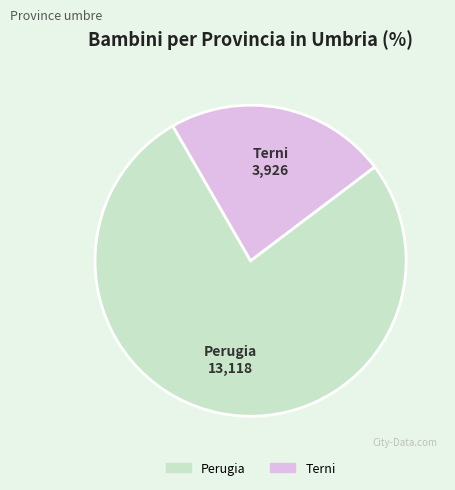

Which category has the smallest portion of the pie?

Terni